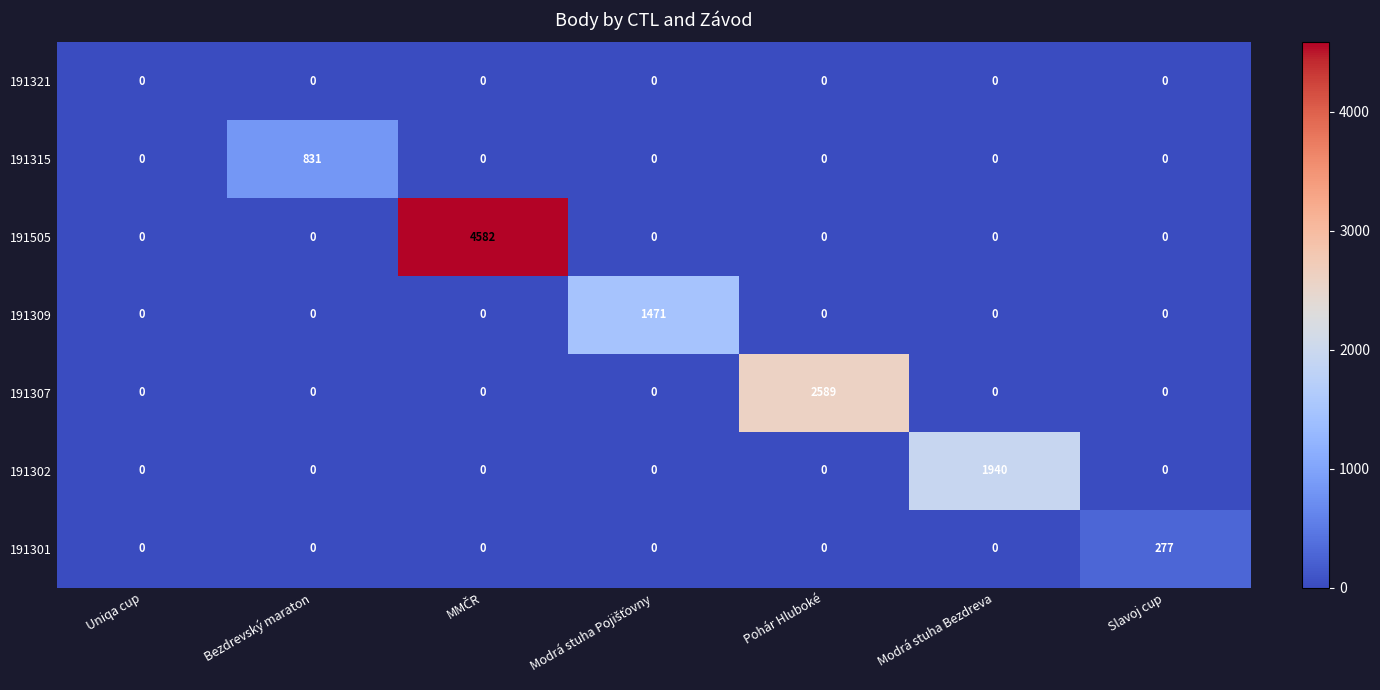

What is the total value across all series at Slavoj cup?

277